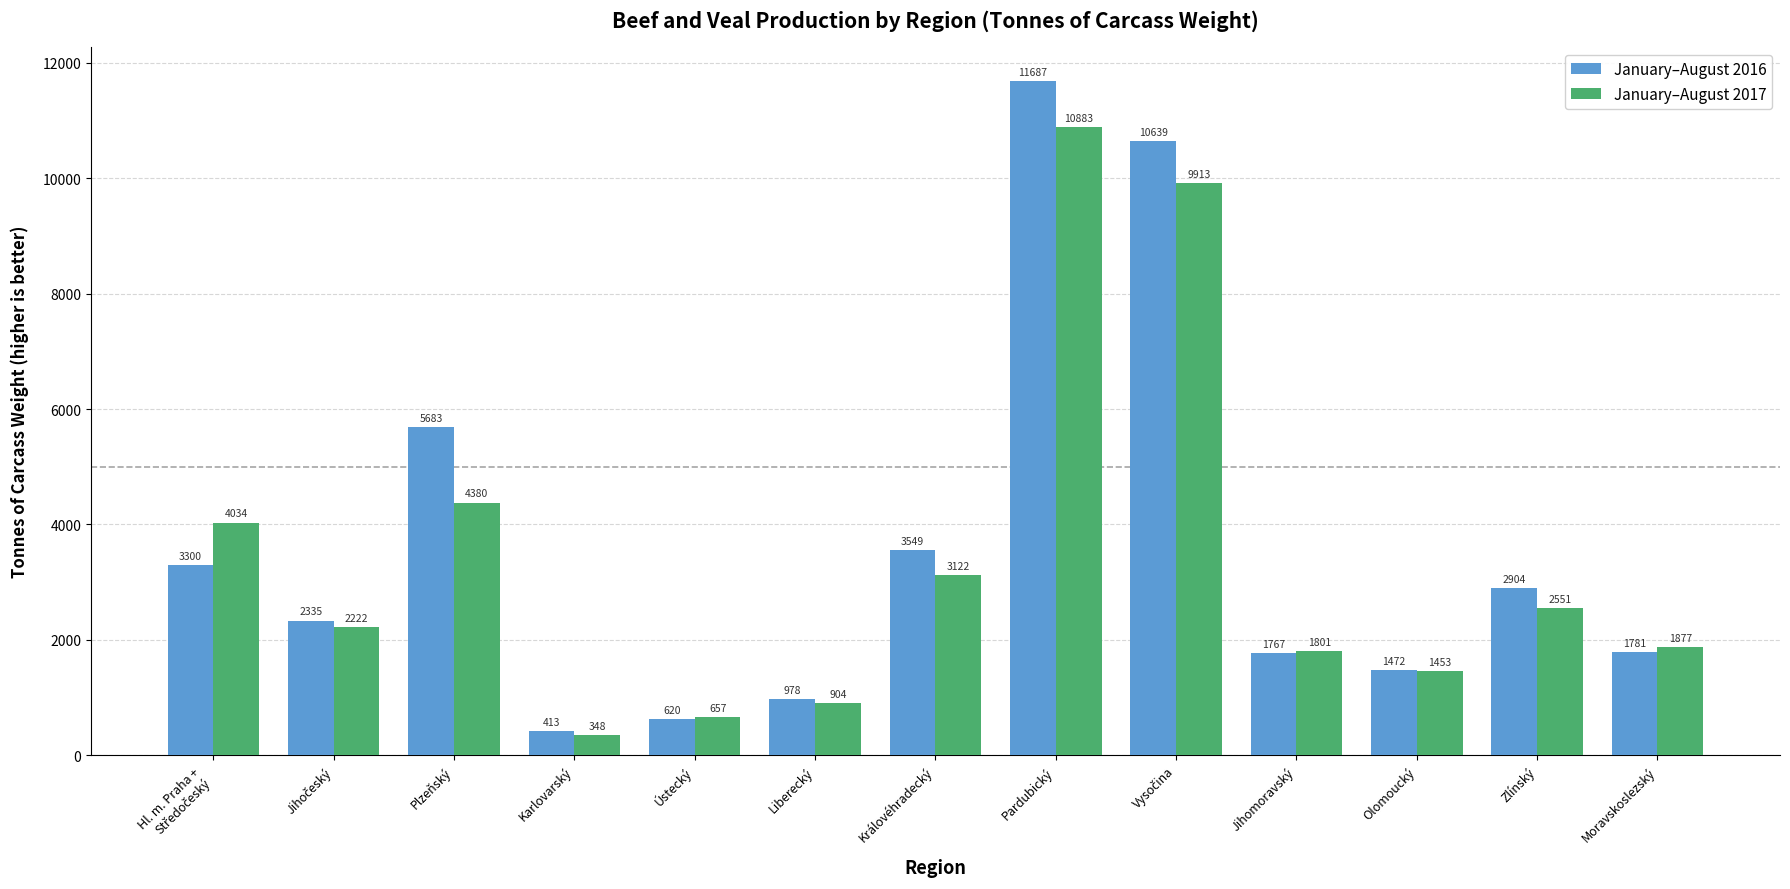

Reading left to right, list all the values displayed in this chart.

January–August 2016: 3300	2335	5683	413	620	978	3549	11687	10639	1767	1472	2904	1781
January–August 2017: 4034	2222	4380	348	657	904	3122	10883	9913	1801	1453	2551	1877